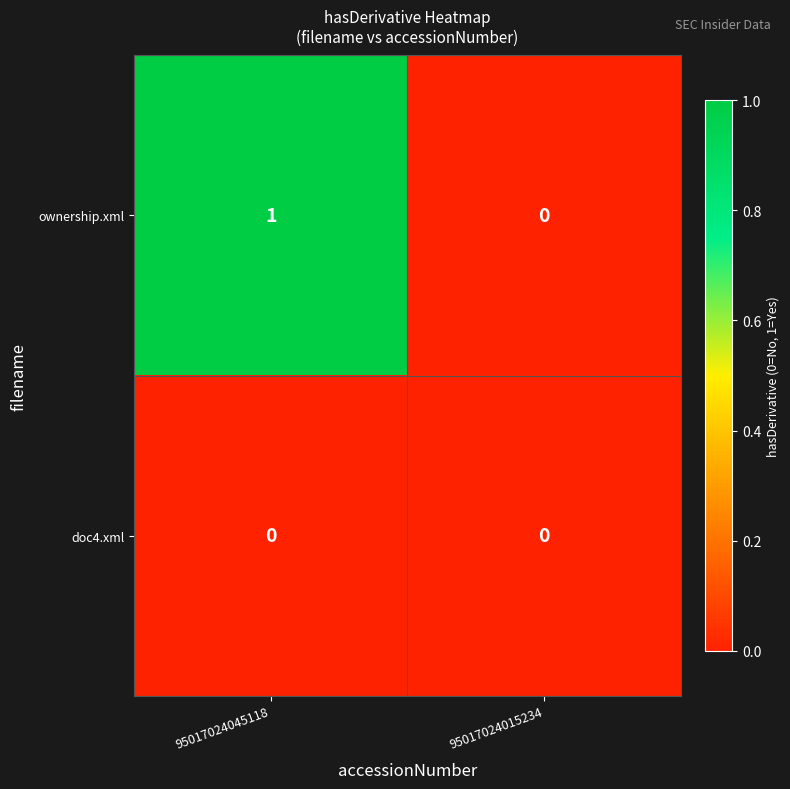

How many data points does each series have?

2